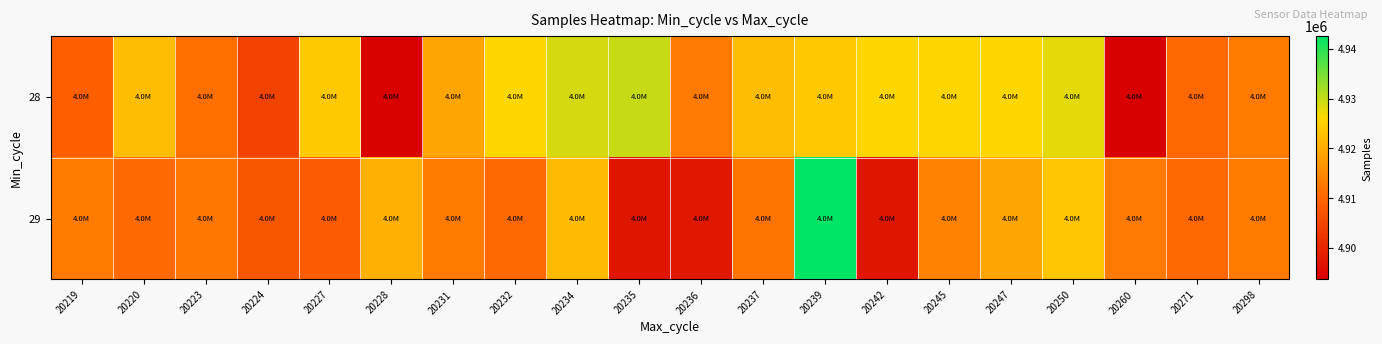

What is the maximum value shown in the chart?

4942542